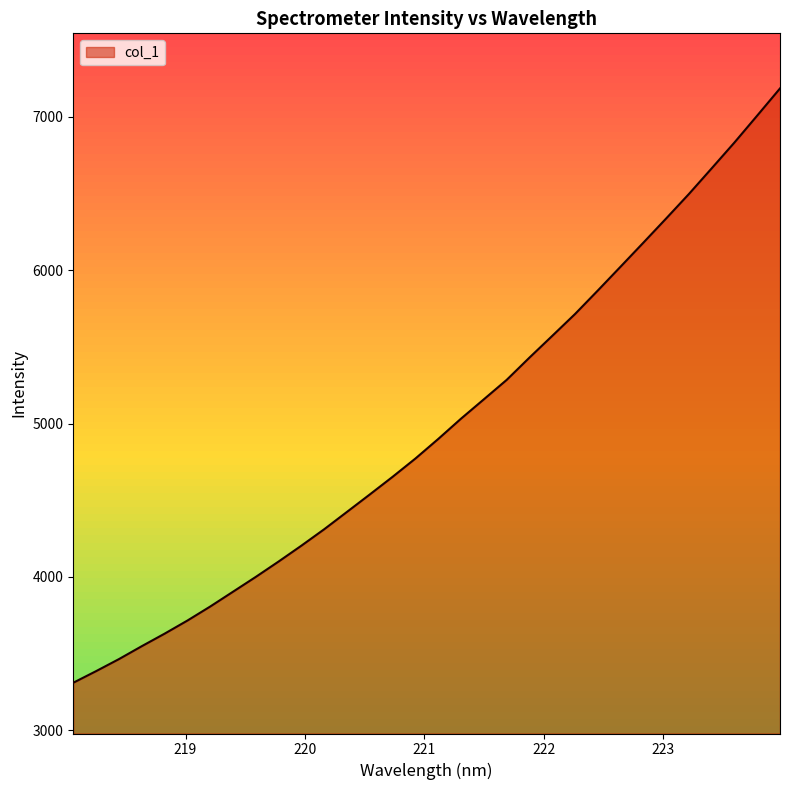

Which label corresponds to the smallest value in the chart?

218.0596